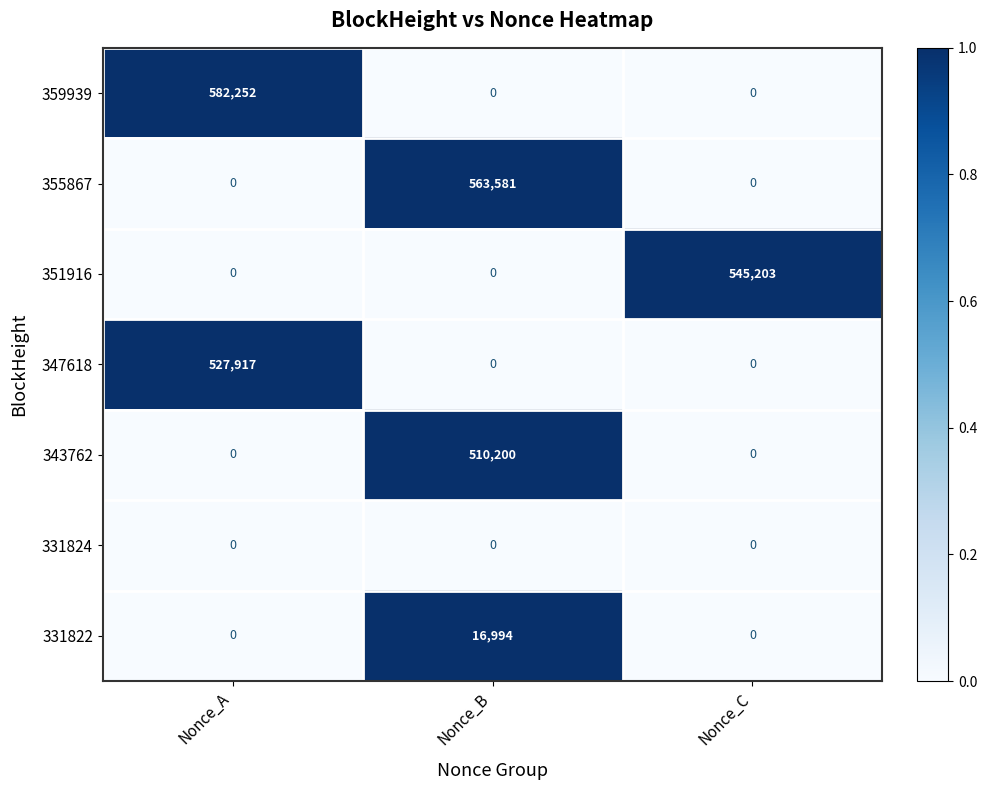

Rank the series by their maximum value, from lowest to highest.

331824, 331822, 343762, 347618, 351916, 355867, 359939